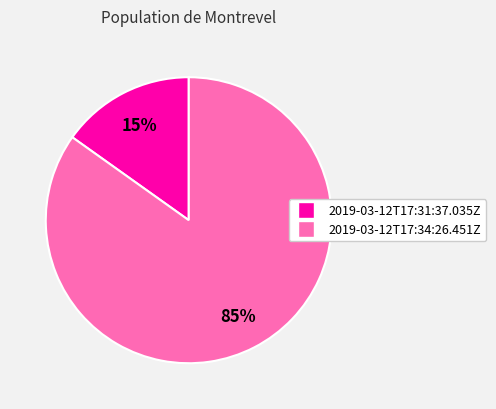

Is the sum of 2019-03-12T17:34:26.451Z and 2019-03-12T17:31:37.035Z greater than half?

Yes